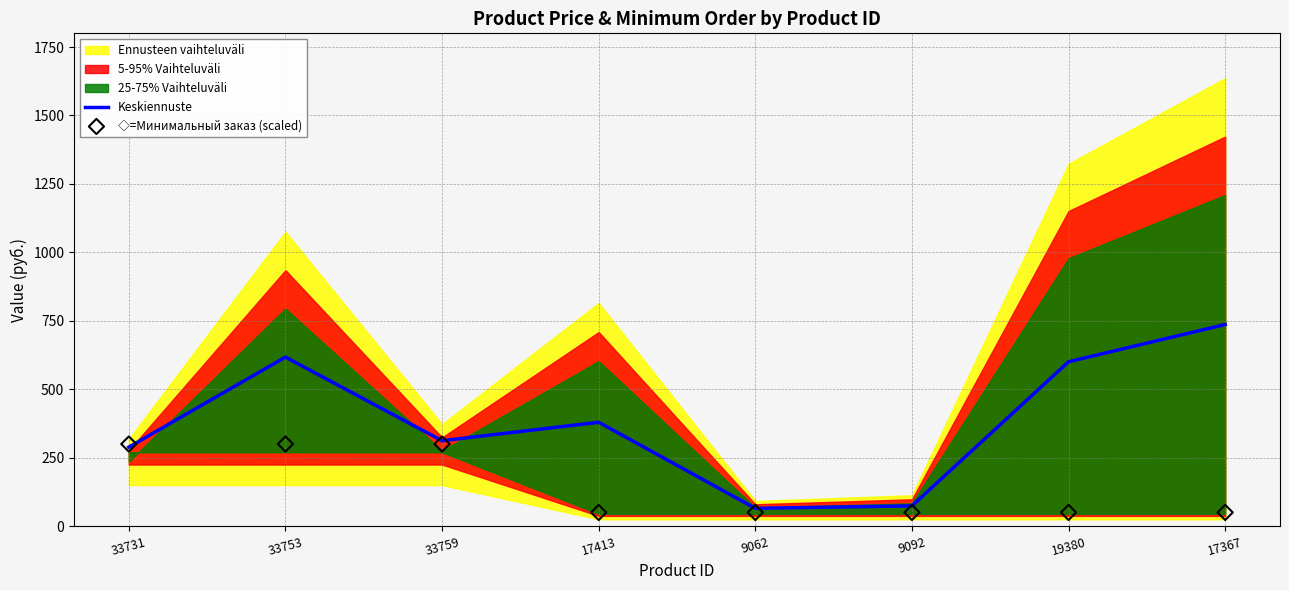

Which series has the widest spread of Y values?

Keskiennuste